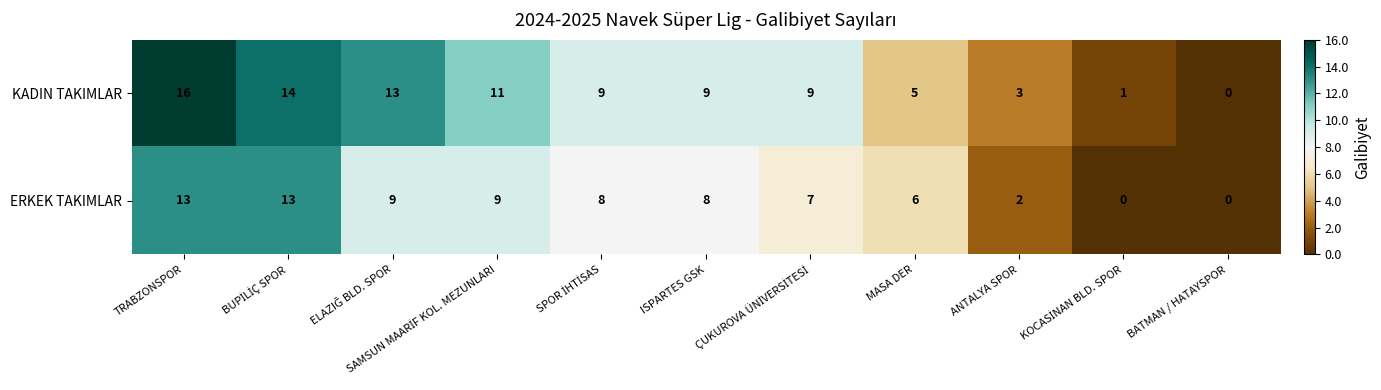

Rank the series by their average value, from lowest to highest.

ERKEK TAKIMLAR, KADIN TAKIMLAR